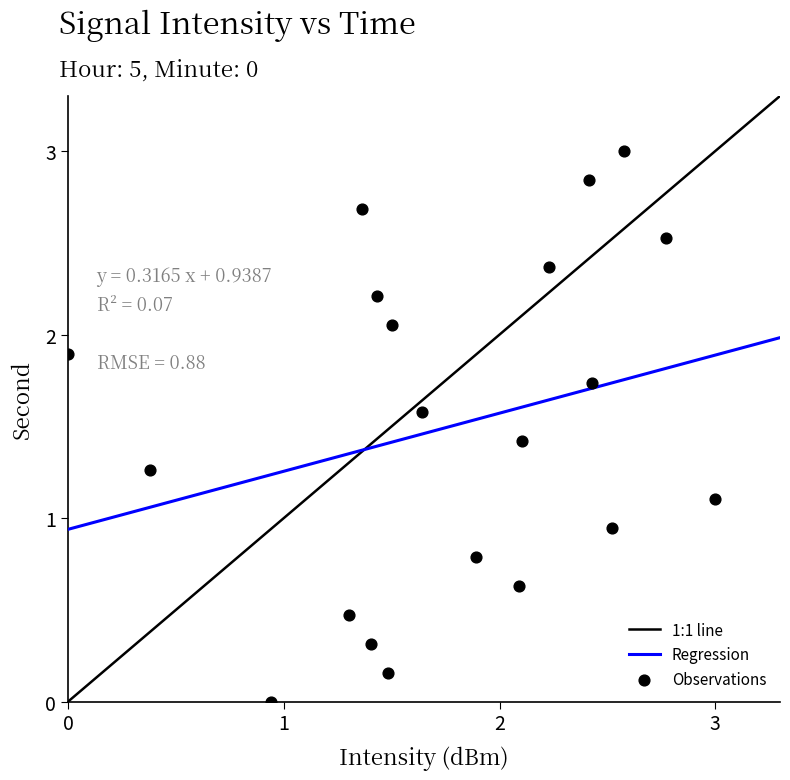

What is the range of Y values (max minus min)?

3.0